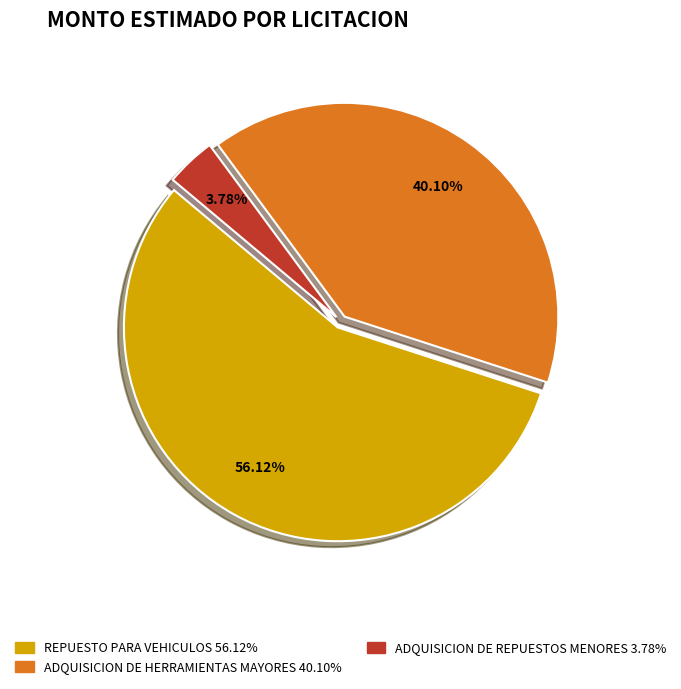

To the nearest percent, what is the difference between the ADQUISICION DE REPUESTOS MENORES and REPUESTO PARA VEHICULOS slice percentages?

52%